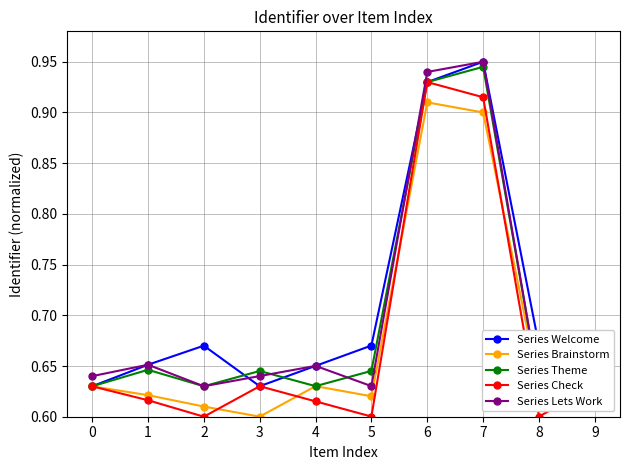

At which category is the sum across all series the highest?

7